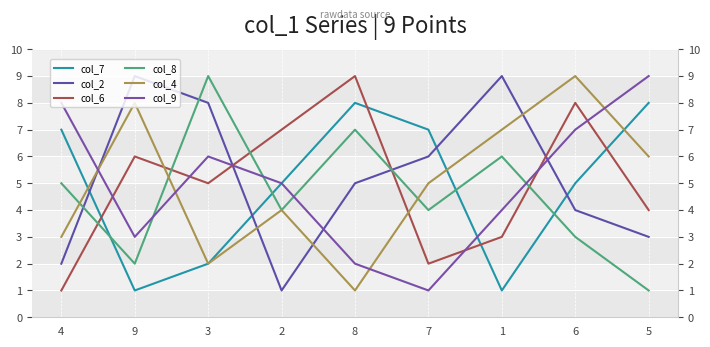

The col_8 series shows 7 at 8. True or false?

True